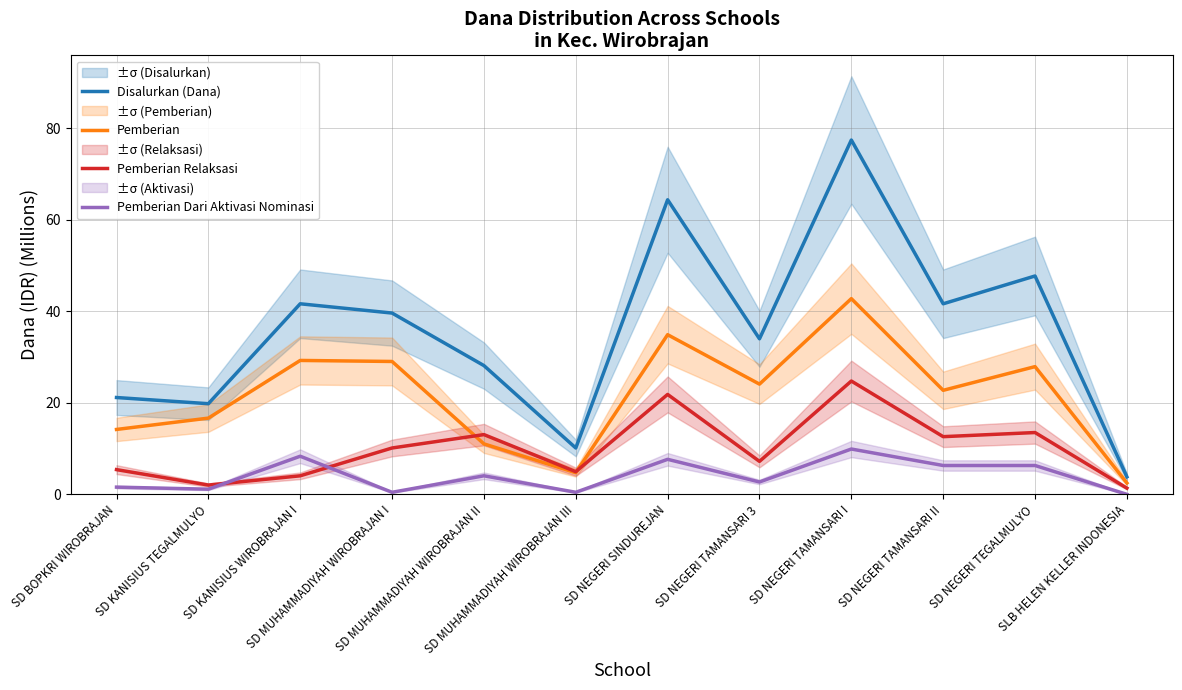

At how many categories does at least one series exceed 36?

6